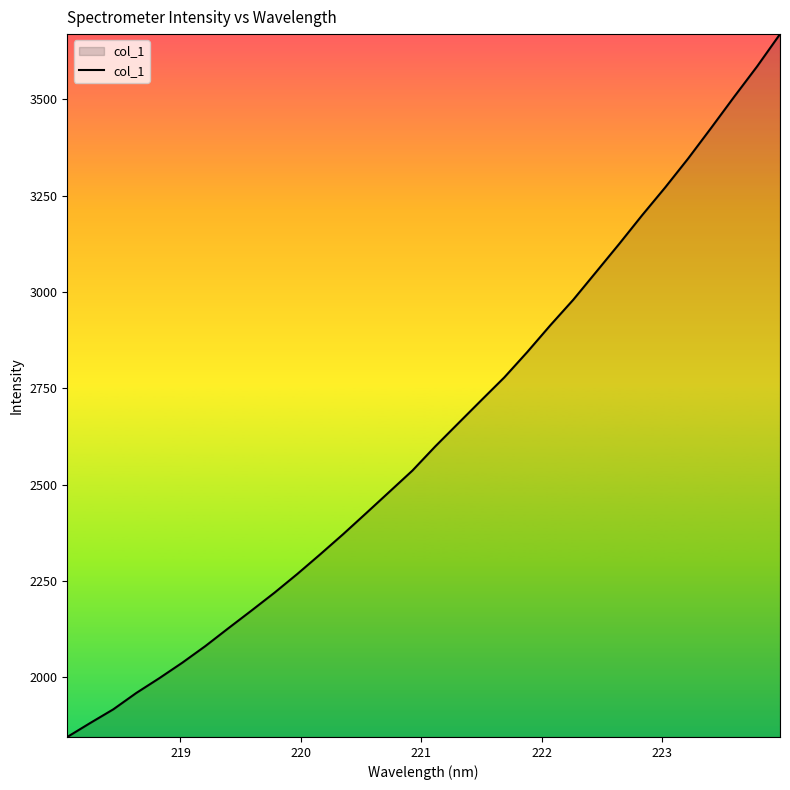

What is the minimum value shown in the chart?

1844.8